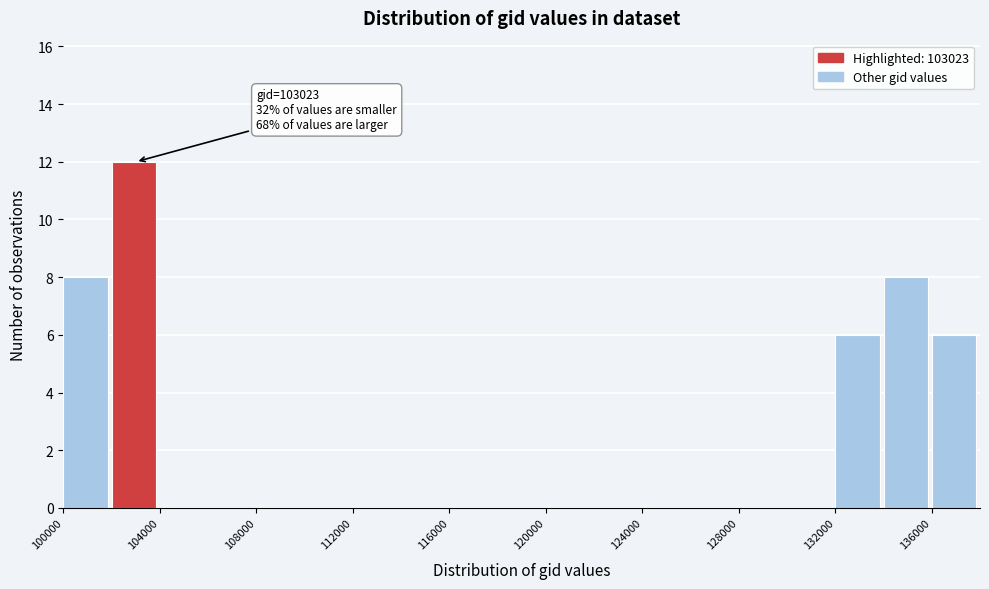

Which range on the x-axis has the tallest bar?

102000 to 104000